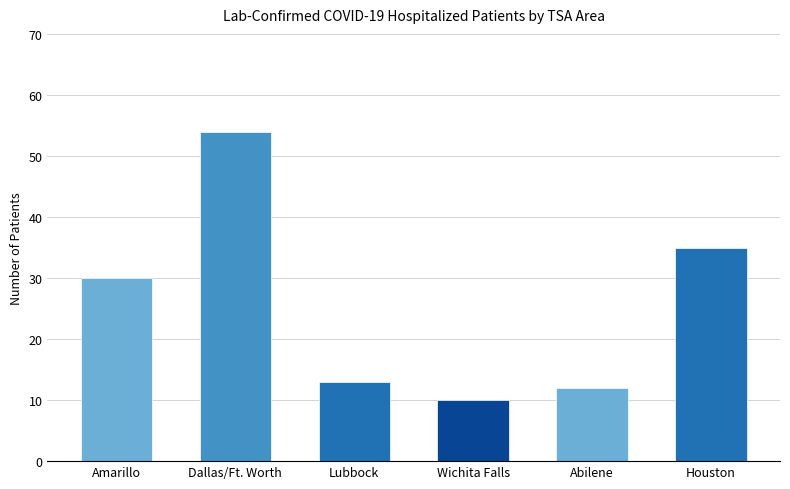

The value at Abilene is 17. True or false?

False